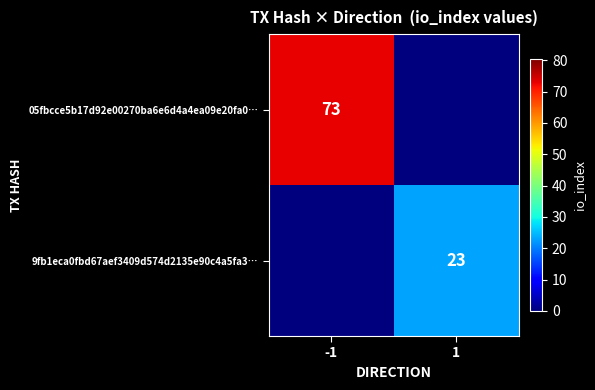

True or false: 9fb1eca0fbd67aef3409d574d2135e90c4a5fa3… has a value of 23 at 1.

True